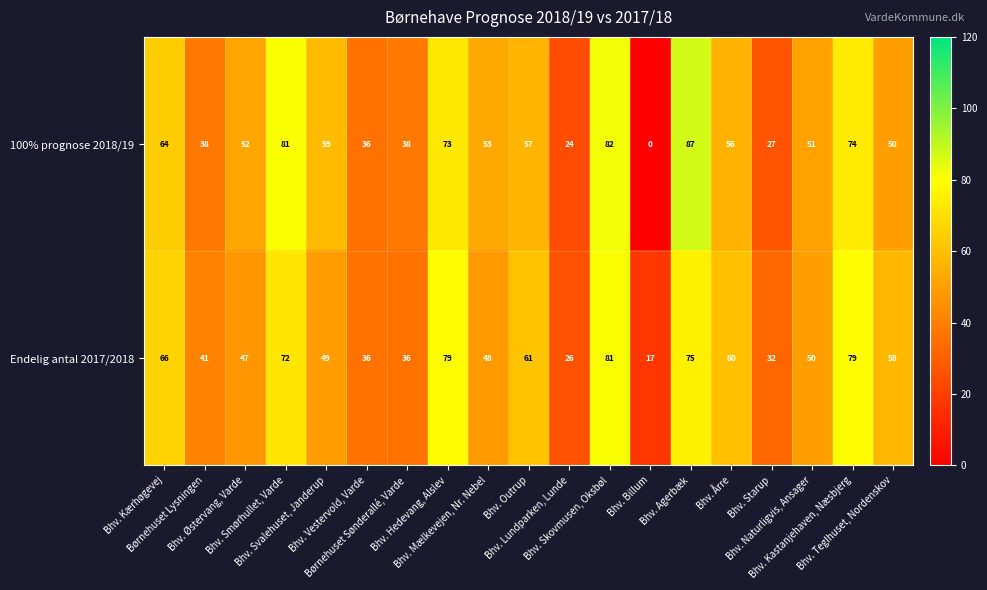

What is the difference between the maximum and minimum values in the Endelig antal 2017/2018 series?

64